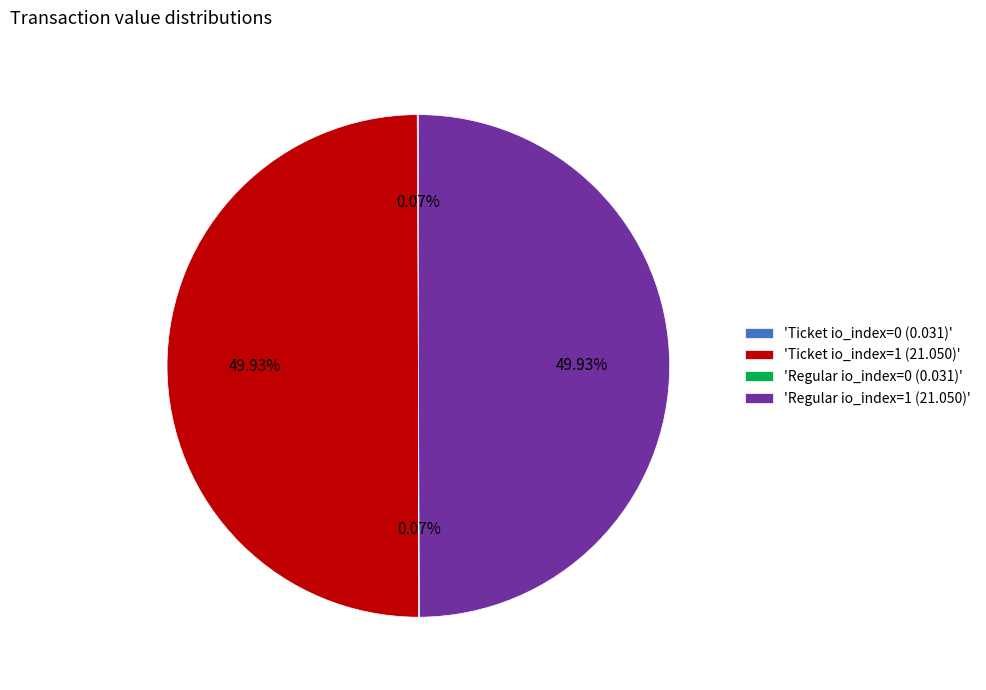

Is the sum of 'Regular io_index=1 (21.050)' and 'Ticket io_index=1 (21.050)' greater than half?

Yes